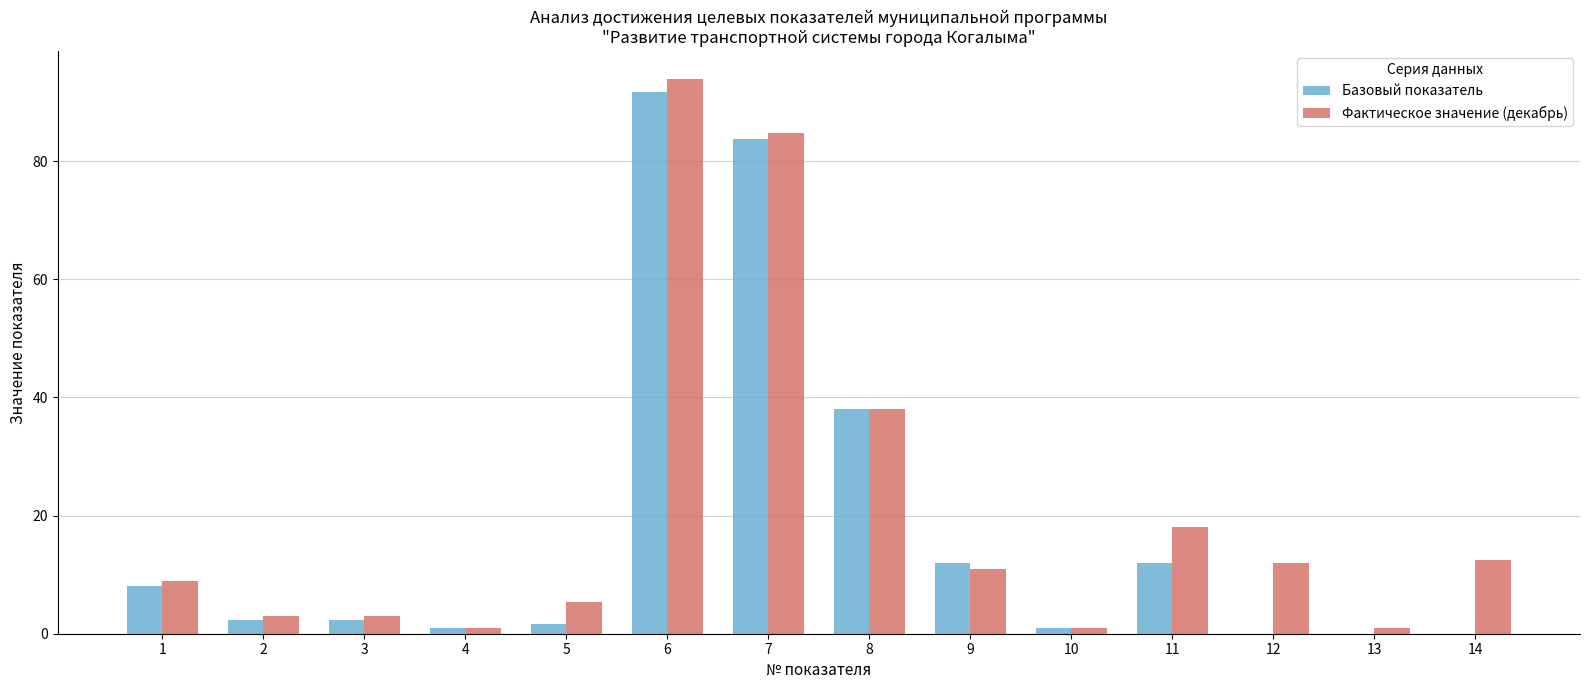

Which series has the largest range (max minus min)?

Фактическое значение (декабрь)